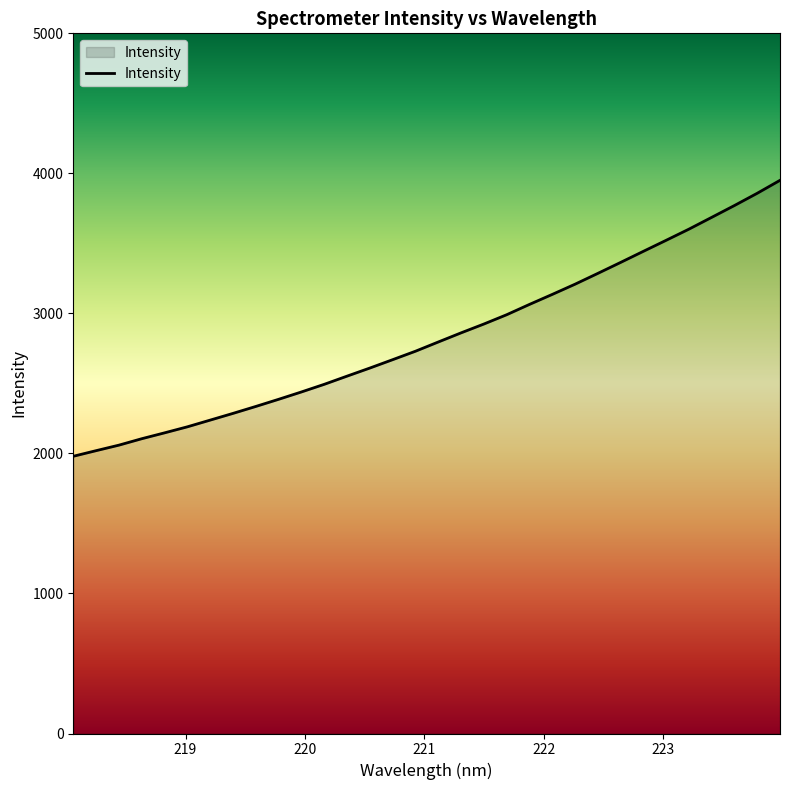

What is the sum of all values?

90701.9